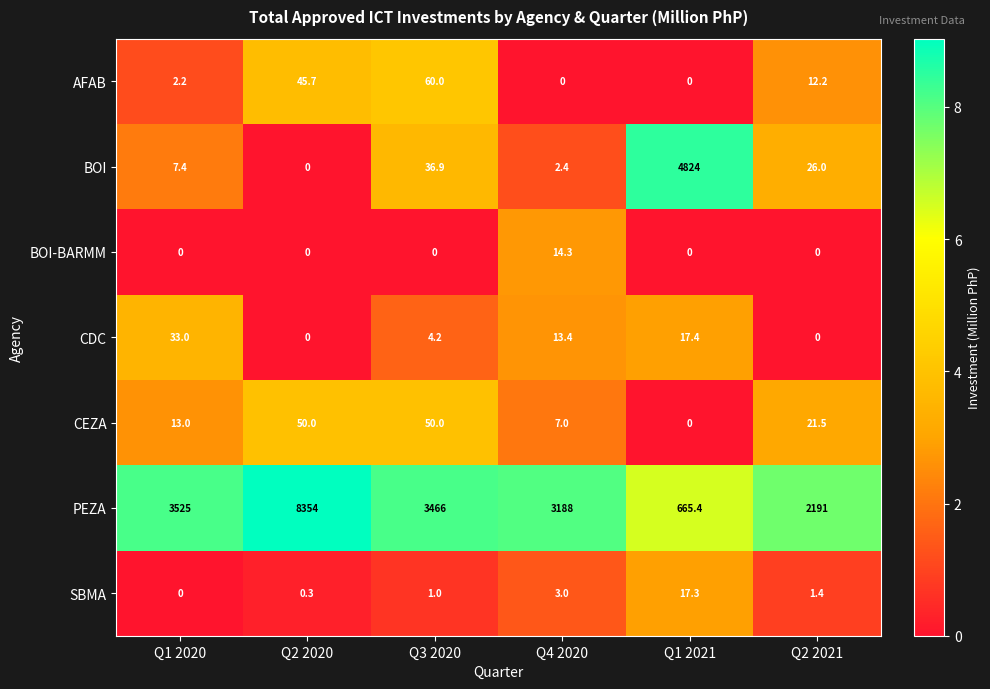

What value does the SBMA series have at Q3 2020?

1.0